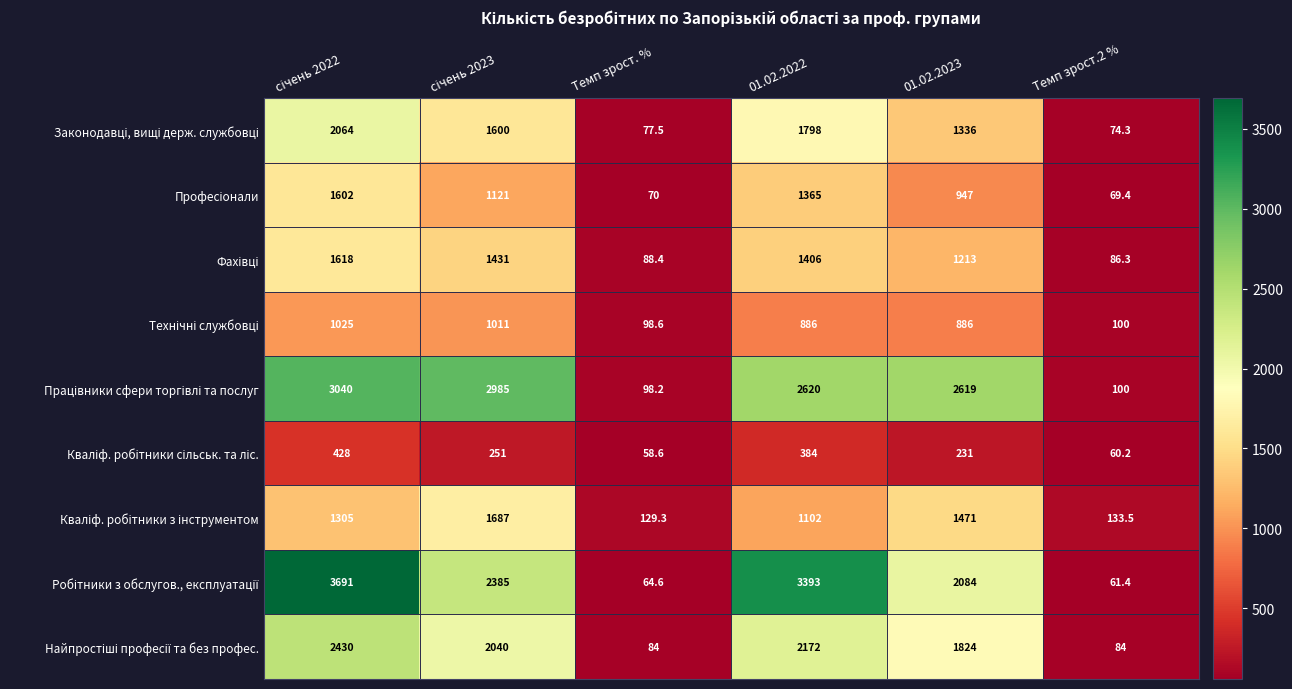

At how many categories does at least one series exceed 822?

4